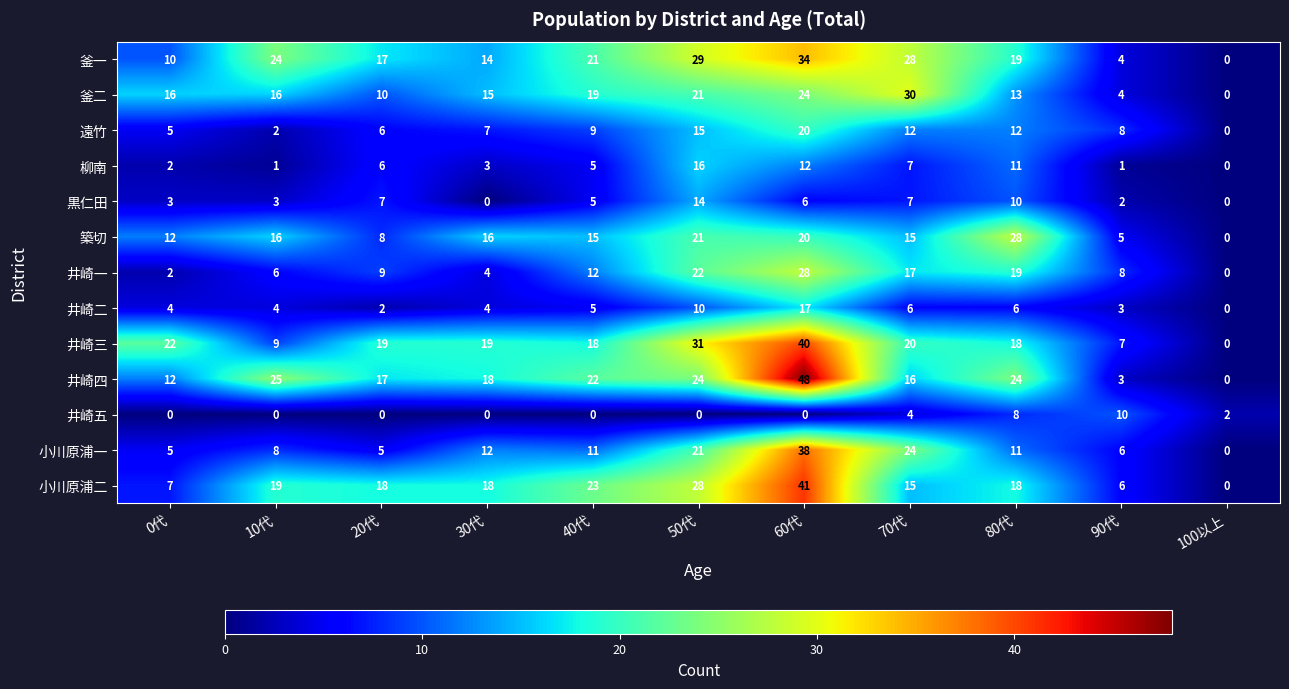

What is the total value across all series at 80代?

197